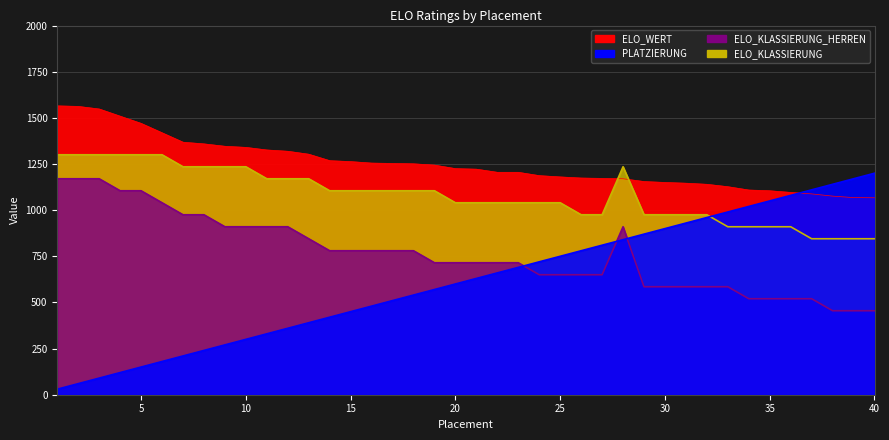

True or false: ELO_WERT and PLATZIERUNG cross at least once.

True